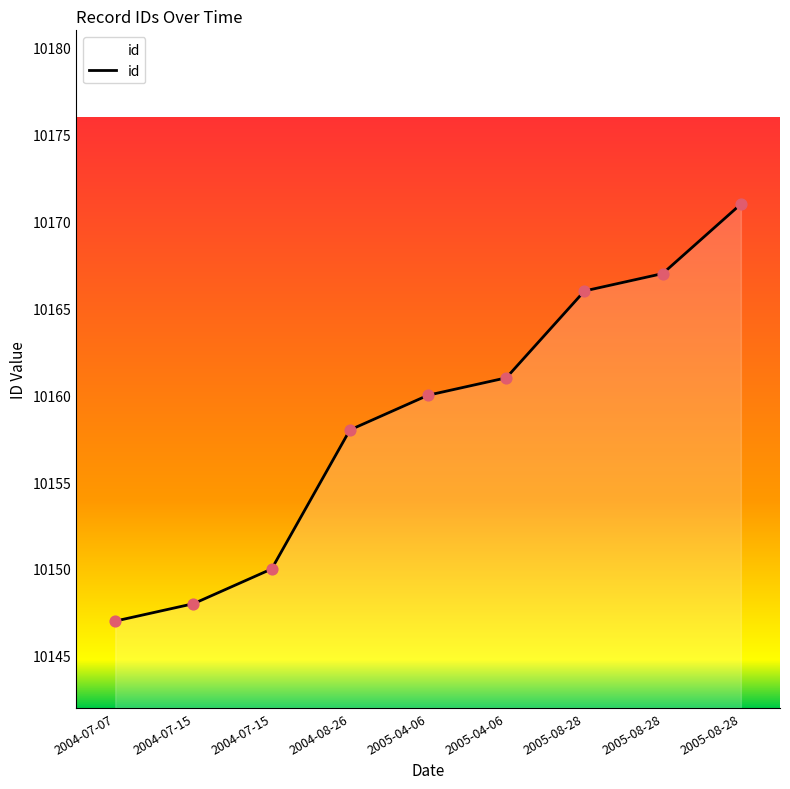

How many lines are shown in the chart?

1